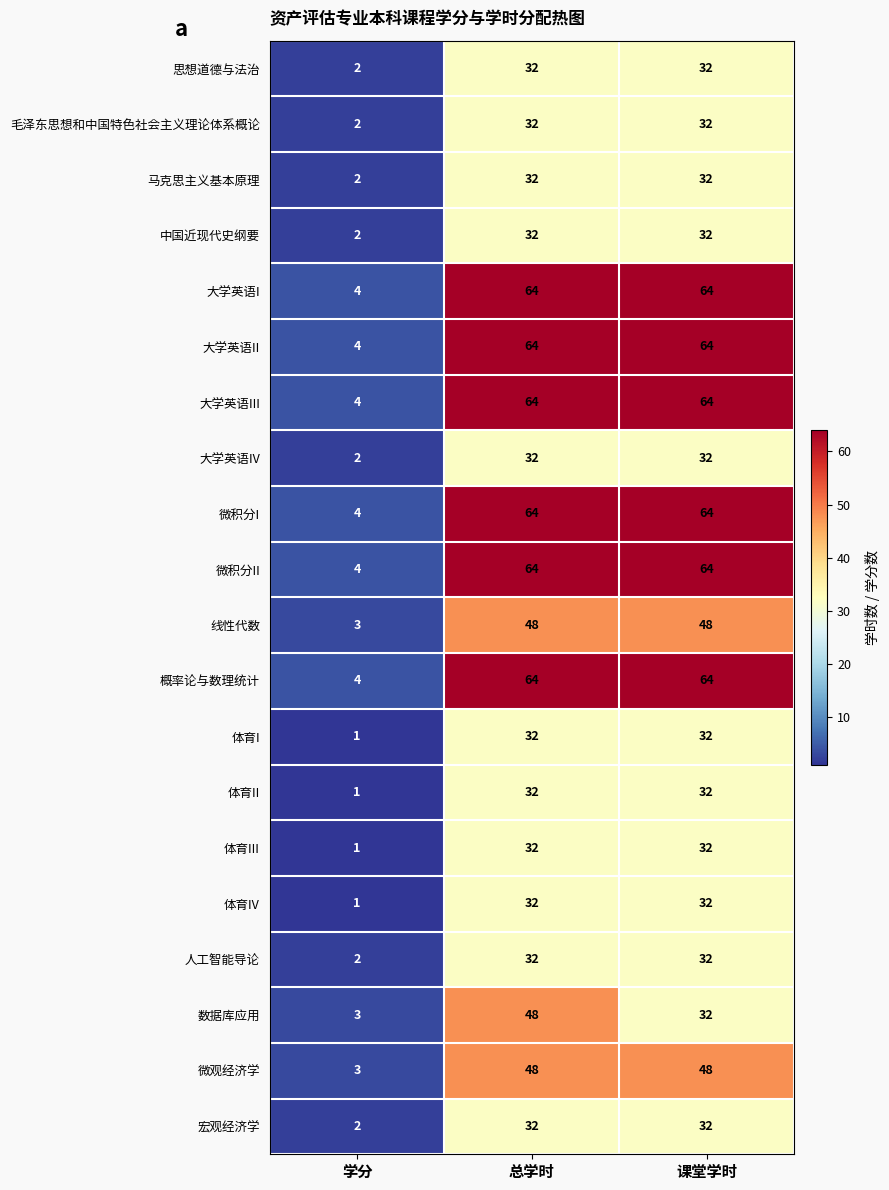

At which category does the chart reach its minimum across all series?

学分